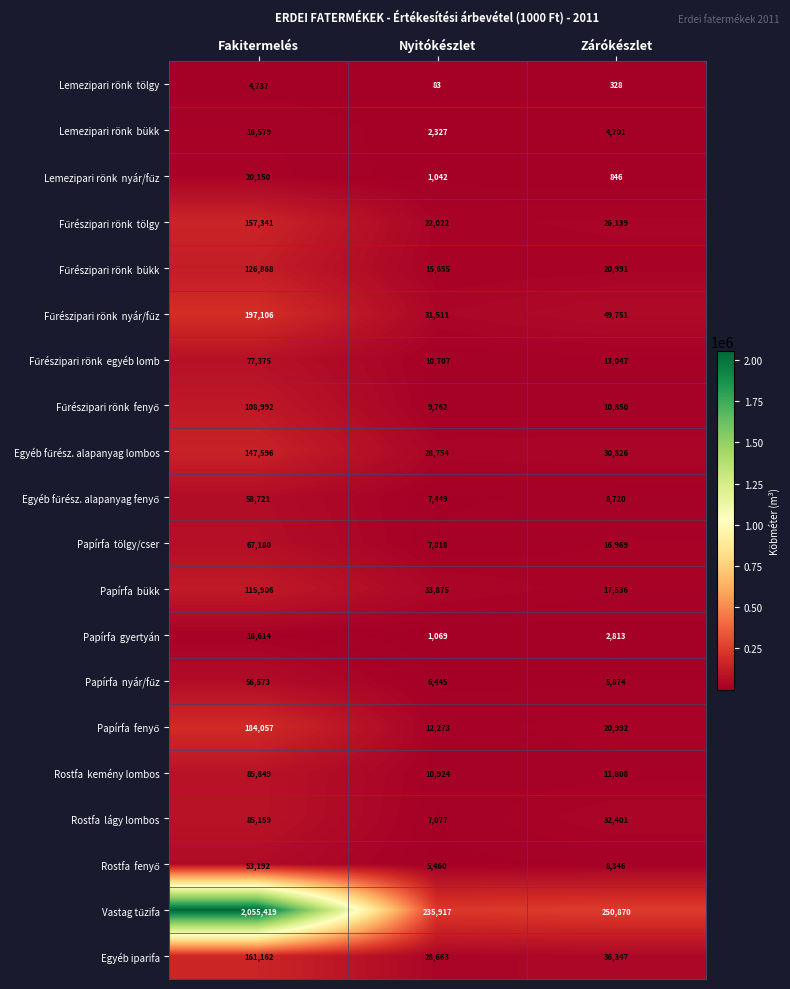

What is the difference between the highest and lowest values at Zárókészlet?

250542